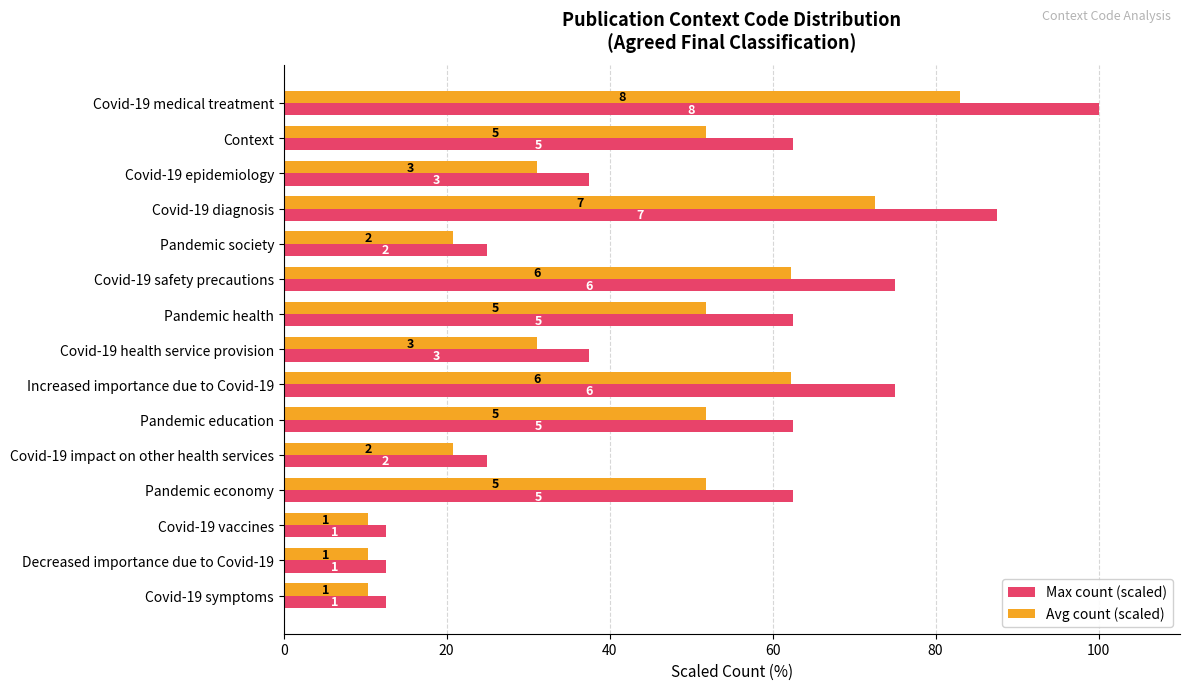

How many Max count (scaled) values are between 25 and 75?

10